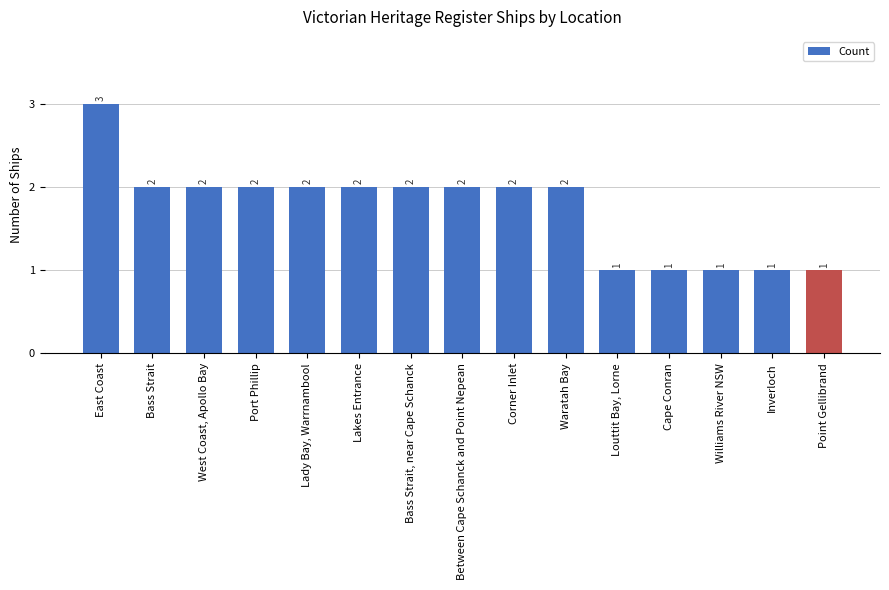

Reading right to left, list all the values displayed in this chart.

1	1	1	1	1	2	2	2	2	2	2	2	2	2	3